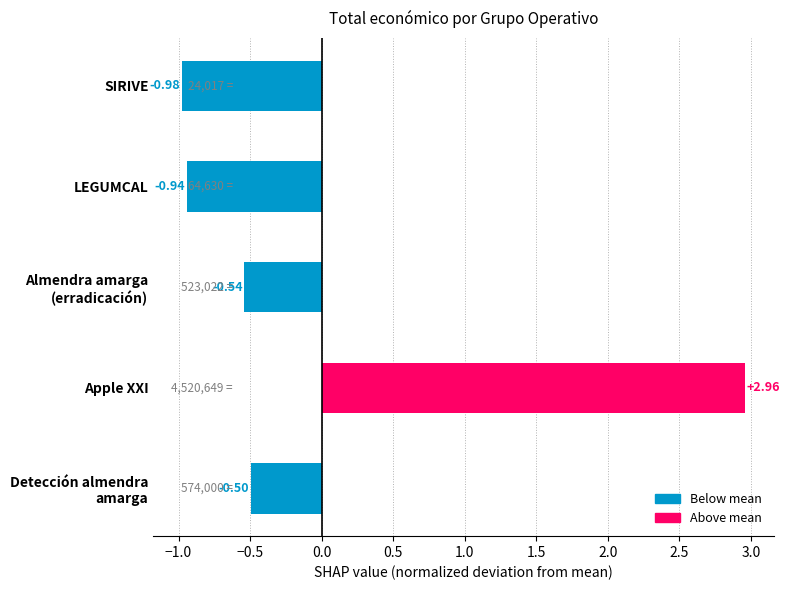

Between SIRIVE and LEGUMCAL, which is larger?

LEGUMCAL